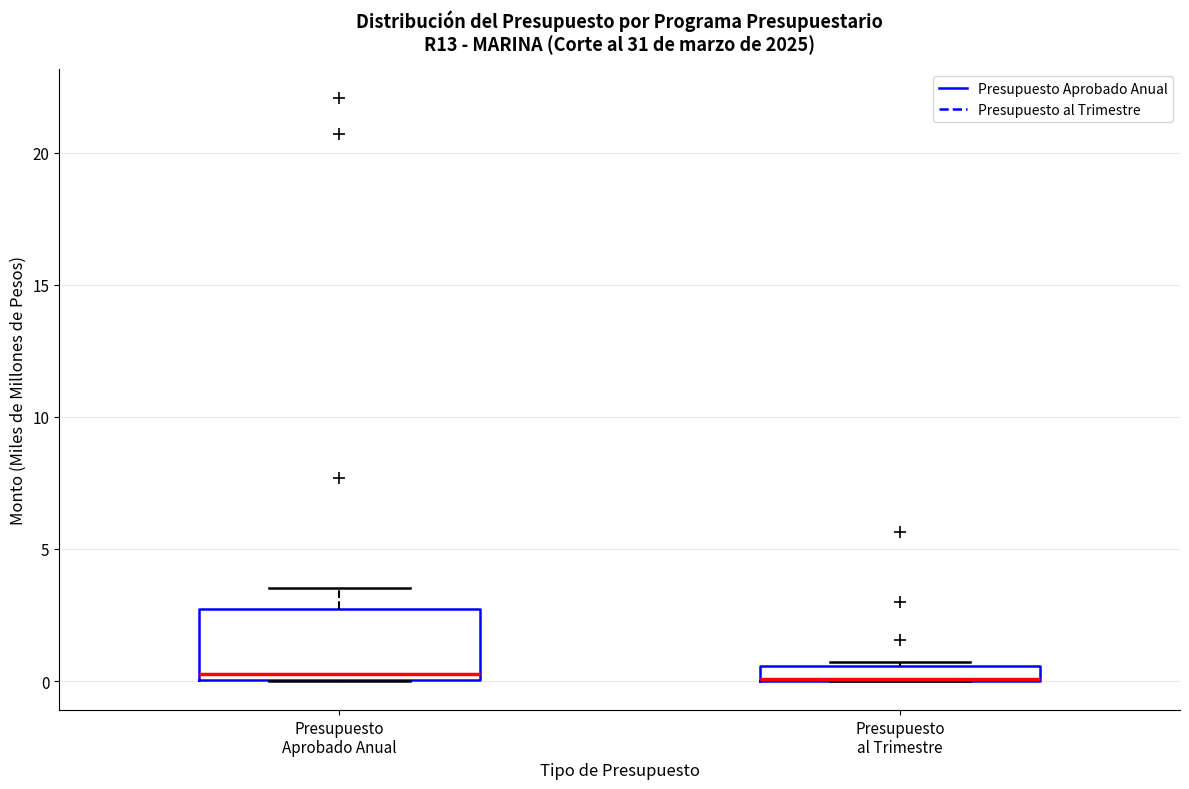

Comparing the boxes themselves (not the whiskers), which one is the tallest?

Presupuesto Aprobado Anual